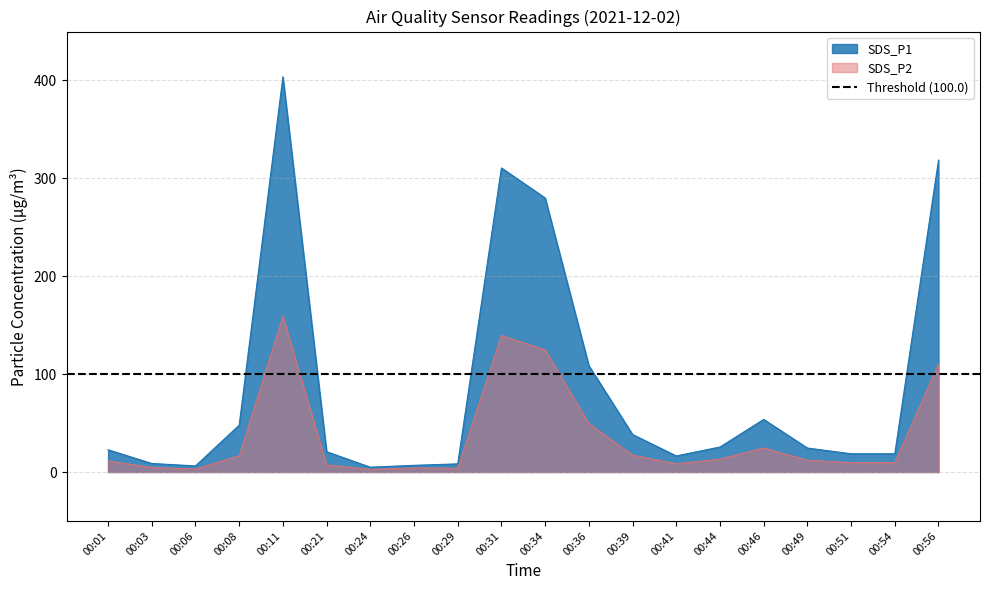

Is the value of SDS_P1 at 00:31 greater than the value of SDS_P2 at 00:26?

Yes